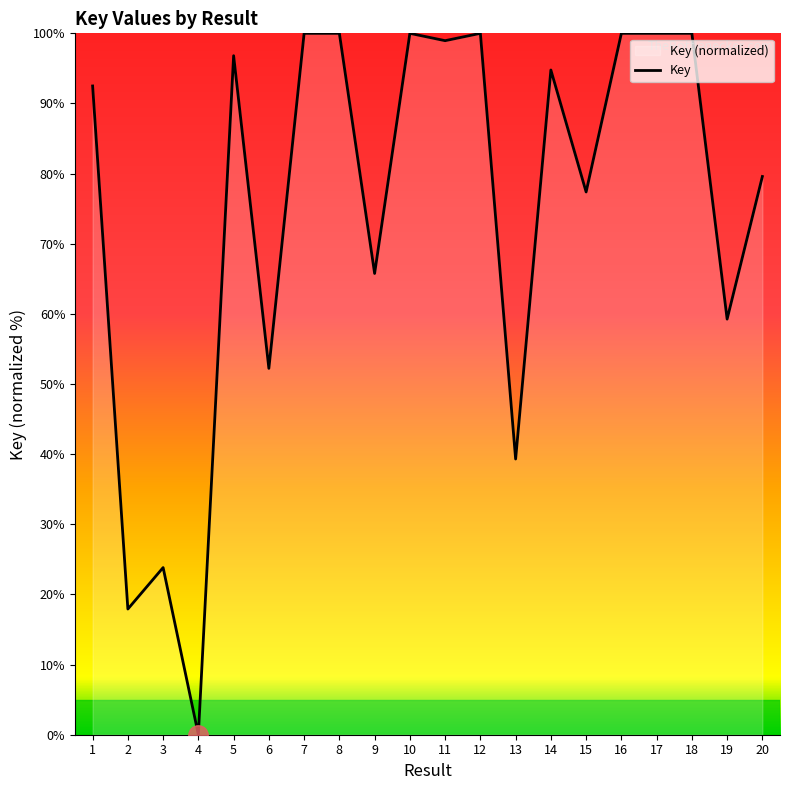

Read the value at 13.

39.3